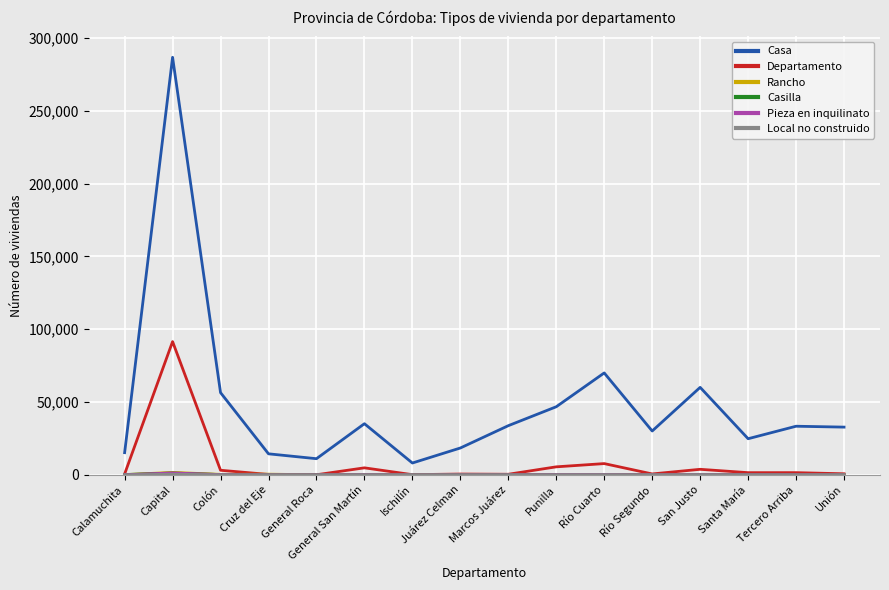

Which label corresponds to the largest value in the chart?

Capital